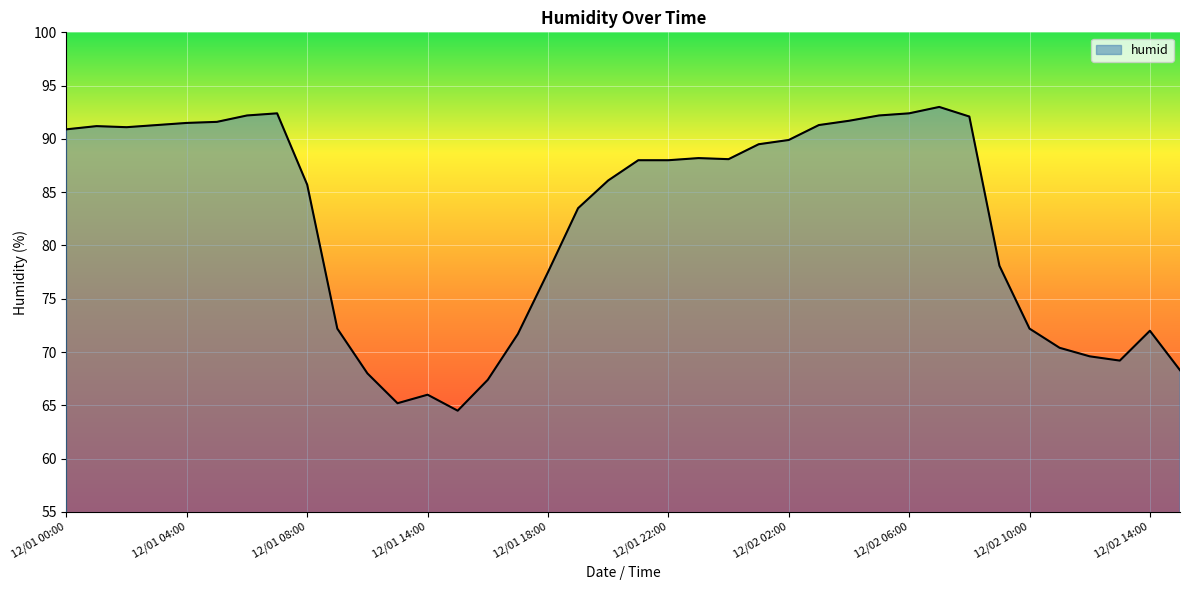

What is the greatest value displayed?

93.0